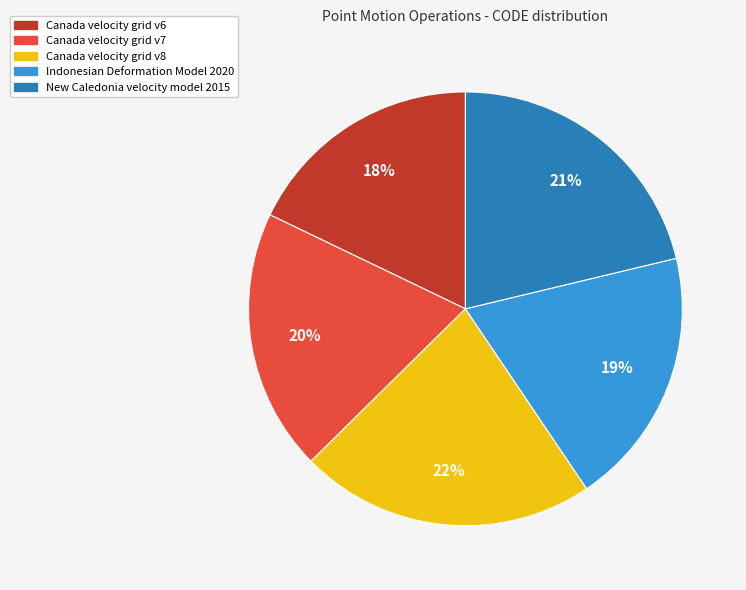

Do Canada velocity grid v6 and Canada velocity grid v7 together represent more than half of the pie?

No